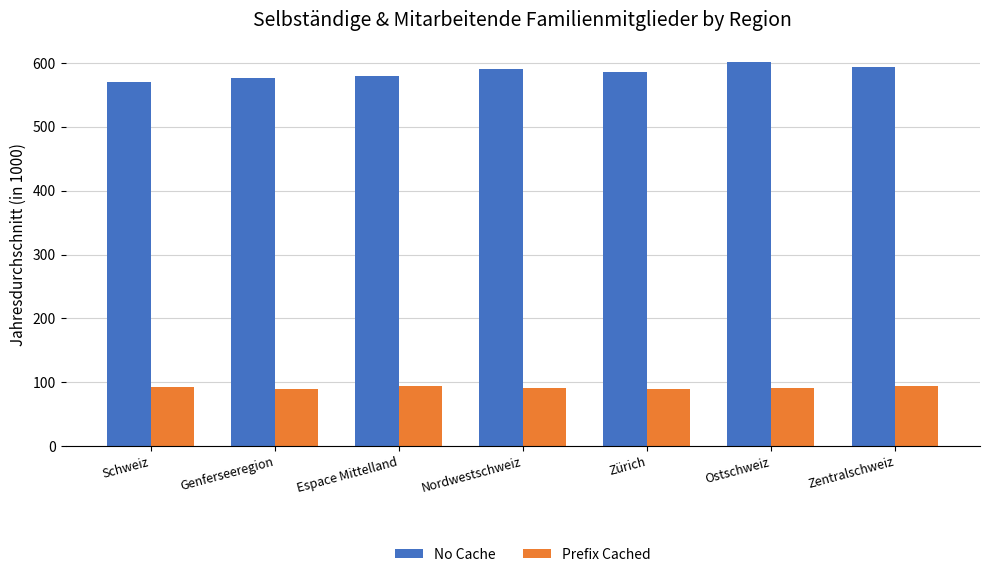

Is it true that No Cache equals 933.1 at Zürich?

False